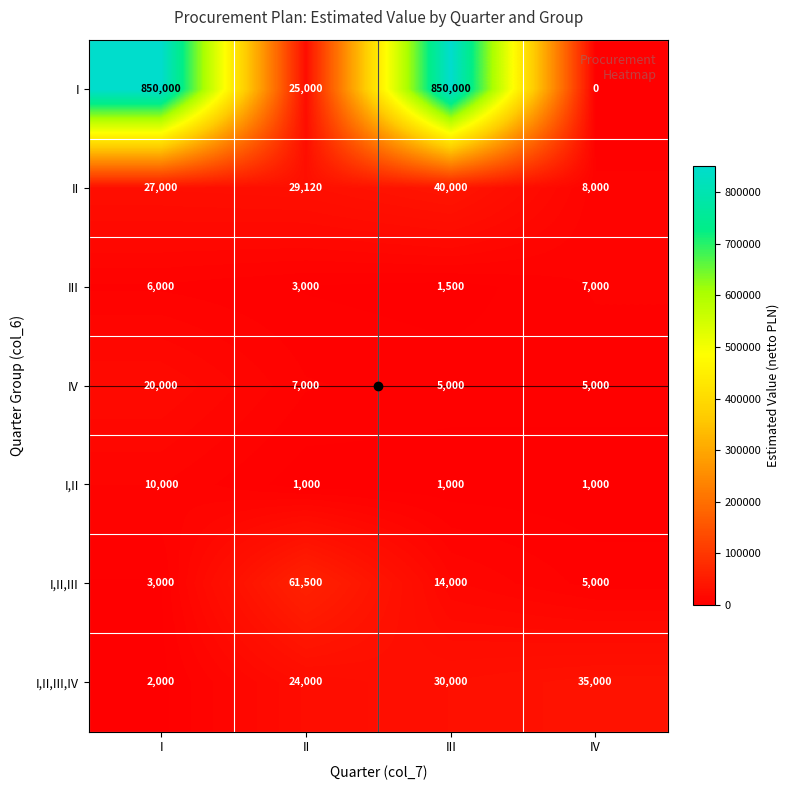

True or false: I,II has a value of 1000 at IV.

True